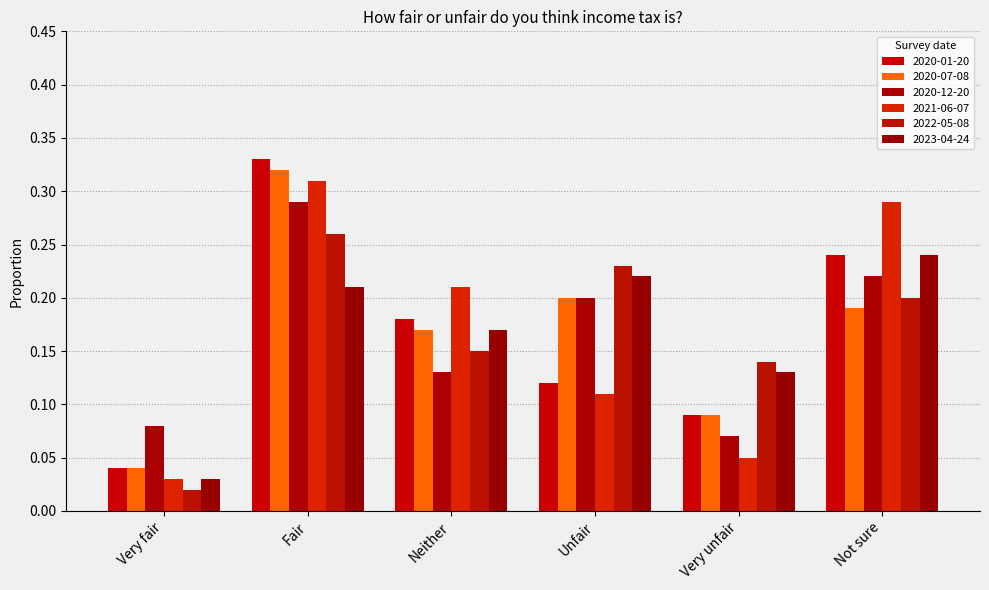

Reading right to left, what are all the values shown in this chart?

2020-01-20: Not sure=0.2	Very unfair=0.1	Unfair=0.1	Neither=0.2	Fair=0.3	Very fair=0.0
2020-07-08: Not sure=0.2	Very unfair=0.1	Unfair=0.2	Neither=0.2	Fair=0.3	Very fair=0.0
2020-12-20: Not sure=0.2	Very unfair=0.1	Unfair=0.2	Neither=0.1	Fair=0.3	Very fair=0.1
2021-06-07: Not sure=0.3	Very unfair=0.1	Unfair=0.1	Neither=0.2	Fair=0.3	Very fair=0.0
2022-05-08: Not sure=0.2	Very unfair=0.1	Unfair=0.2	Neither=0.1	Fair=0.3	Very fair=0.0
2023-04-24: Not sure=0.2	Very unfair=0.1	Unfair=0.2	Neither=0.2	Fair=0.2	Very fair=0.0